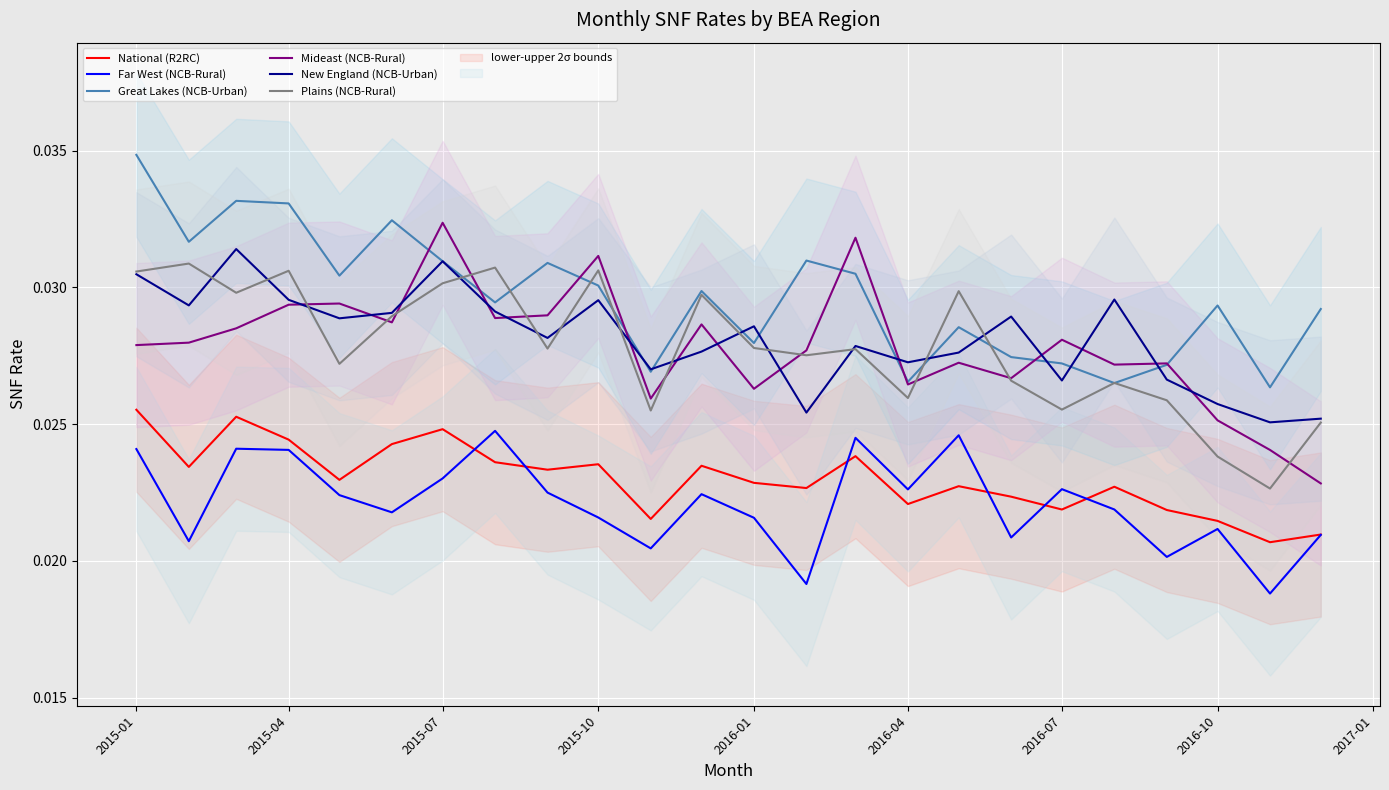

True or false: National (R2RC) and Great Lakes (NCB-Urban) cross at least once.

False